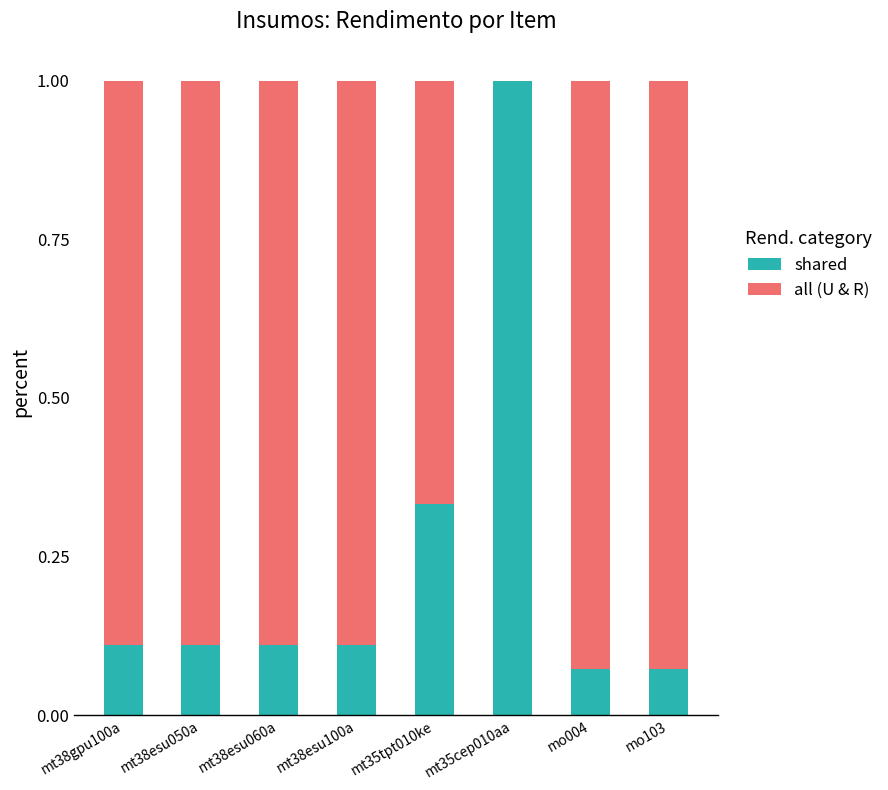

What is the total value across all series at mo103?

1.0